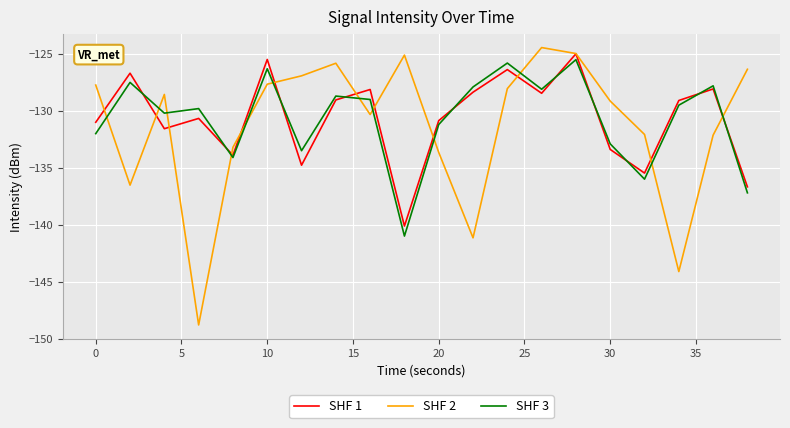

Which series has the widest spread of values?

SHF 2